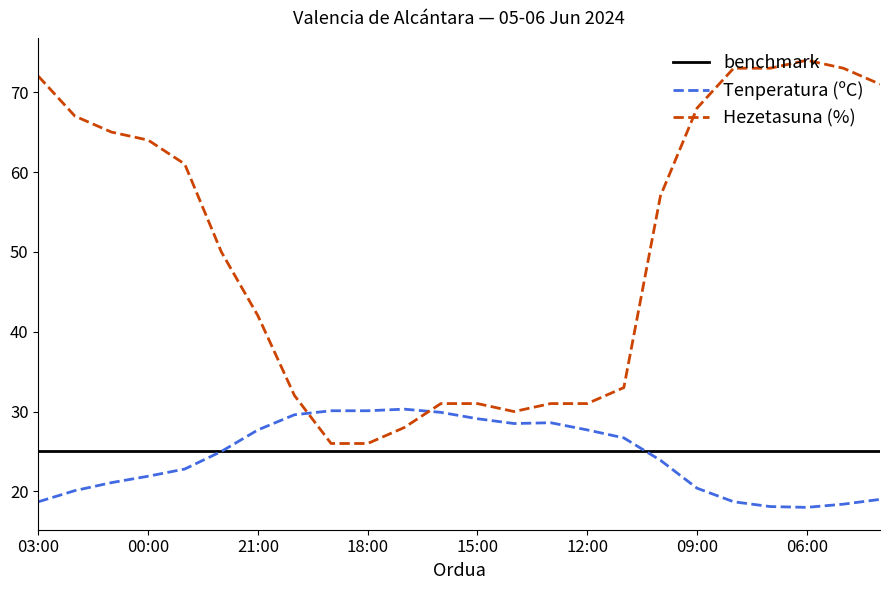

What is the average value of the Hezetasuna (%) series?

50.4